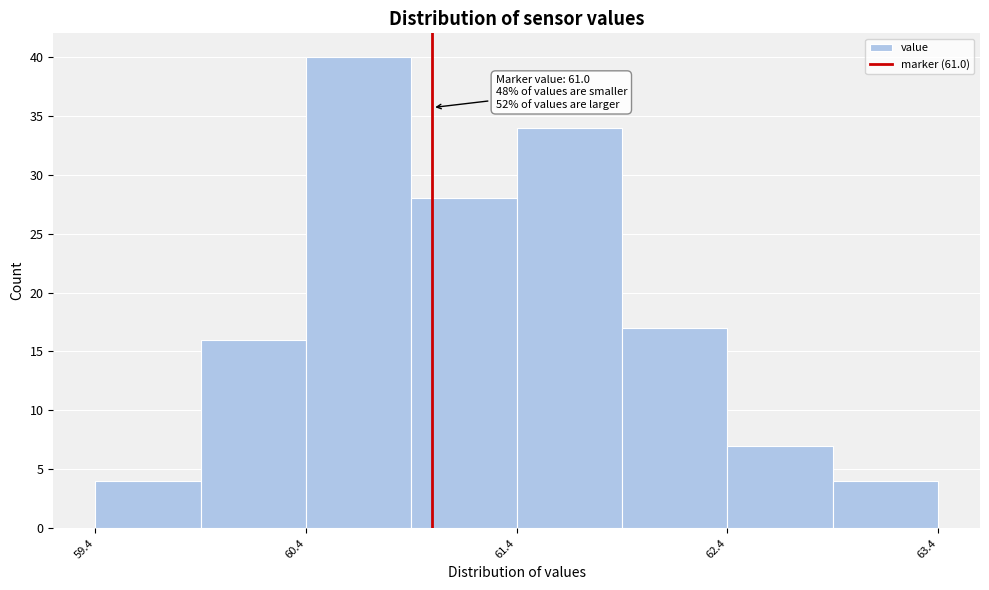

Over which range of the x-axis is the bar tallest?

60.4 to 60.9